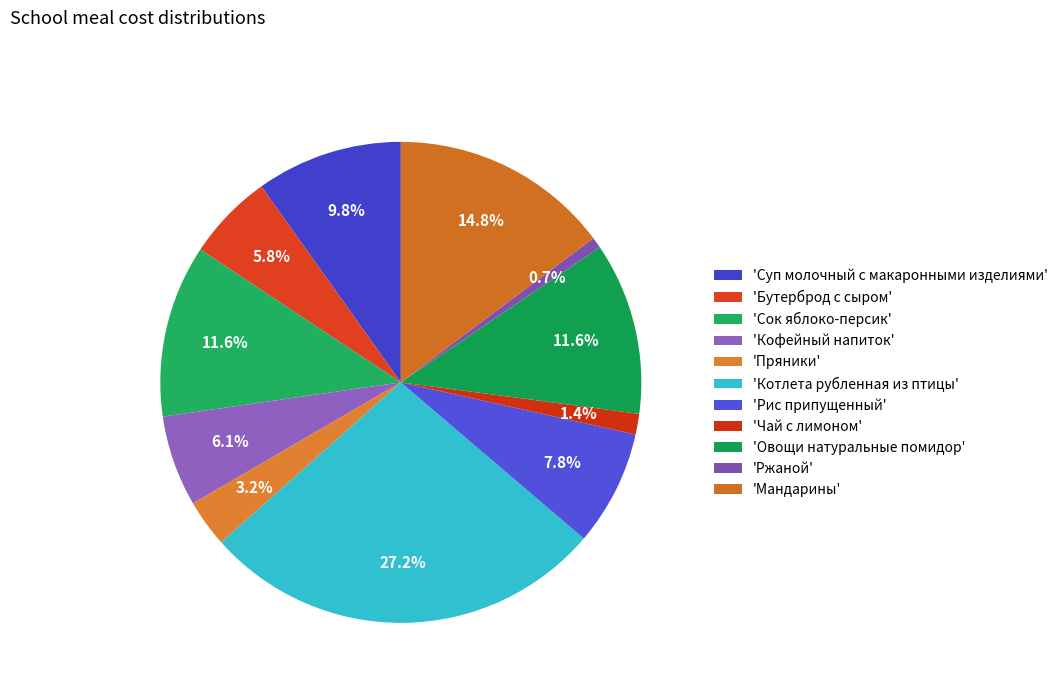

To the nearest percent, what is the average slice percentage?

9%